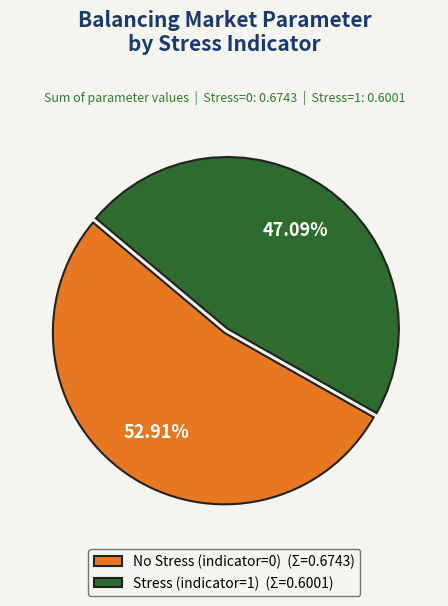

How many slices are in this pie chart?

2